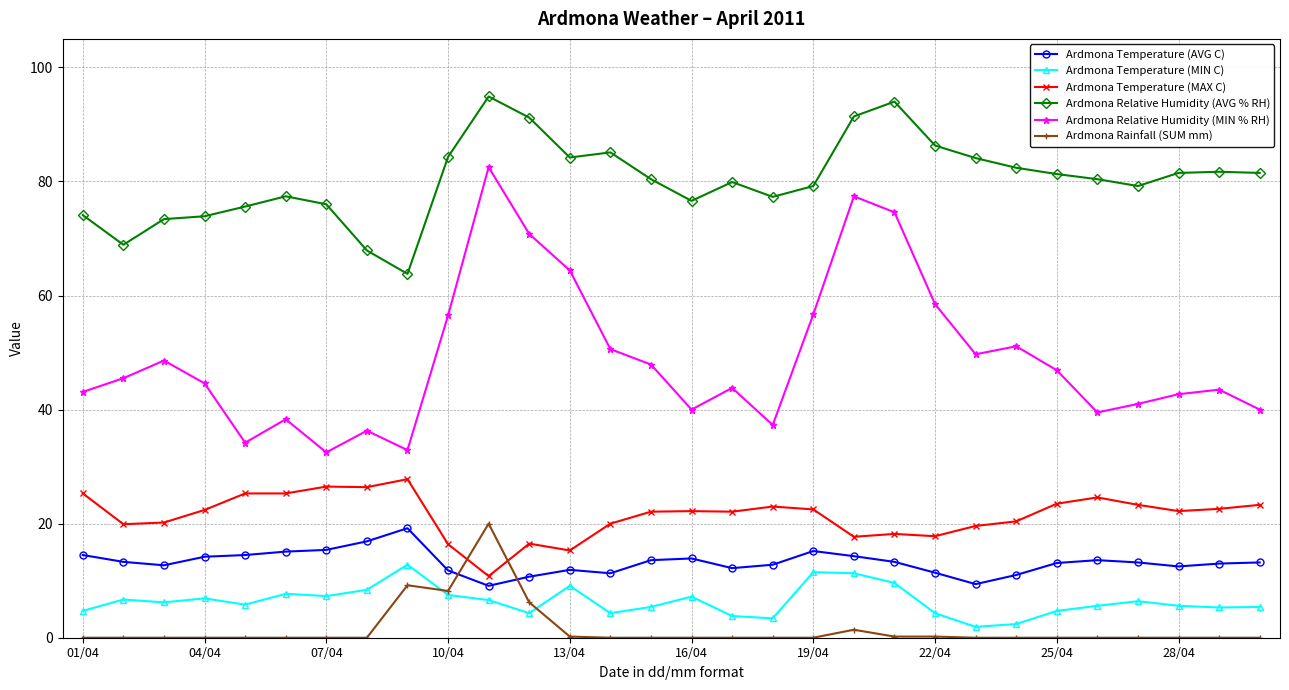

What is the value of the Ardmona Temperature (AVG C) point at the 5th from the left?

14.5